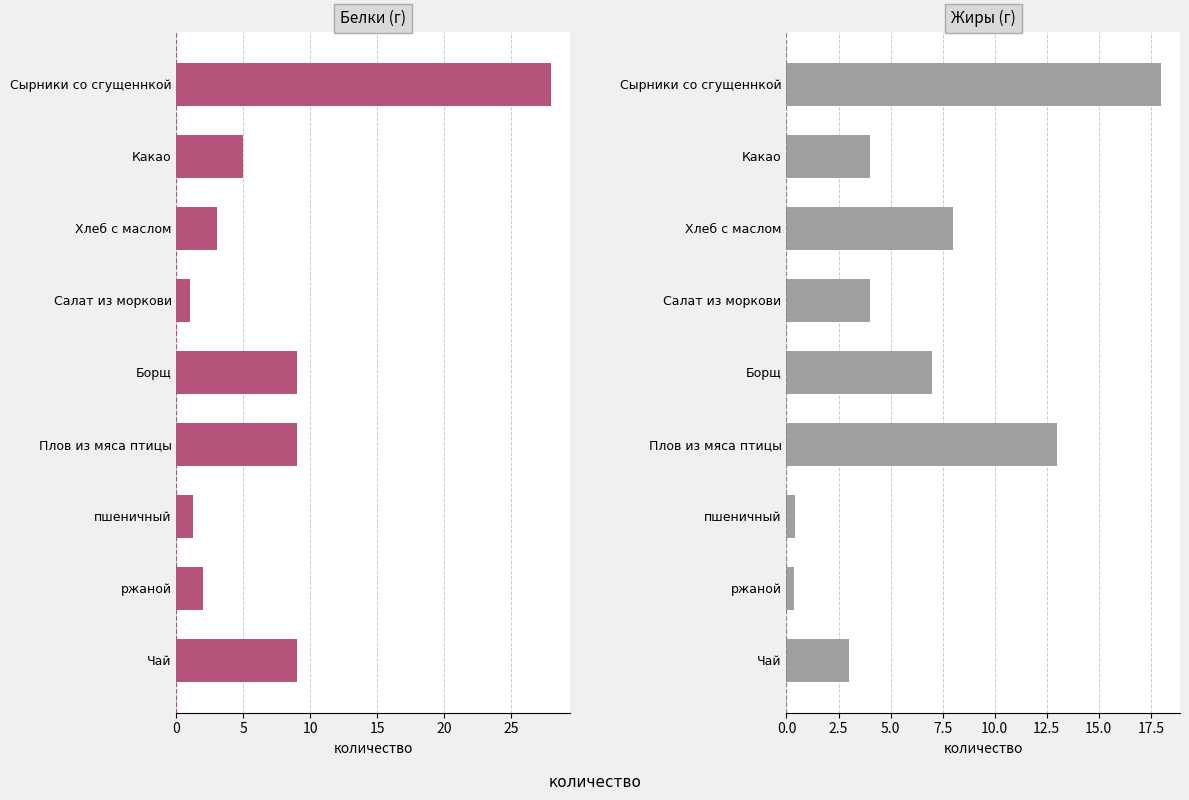

What is the minimum value shown in the chart?

0.4